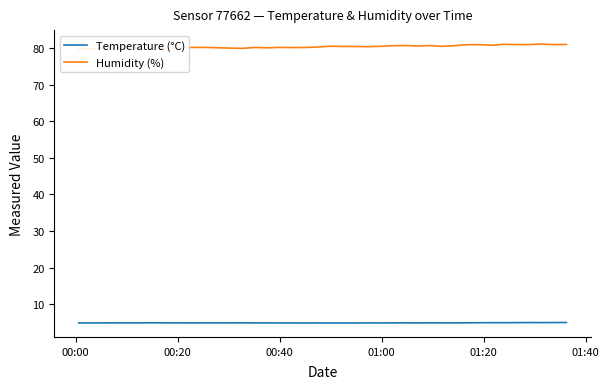

What is the lowest value of the Temperature (°C) series?

4.8